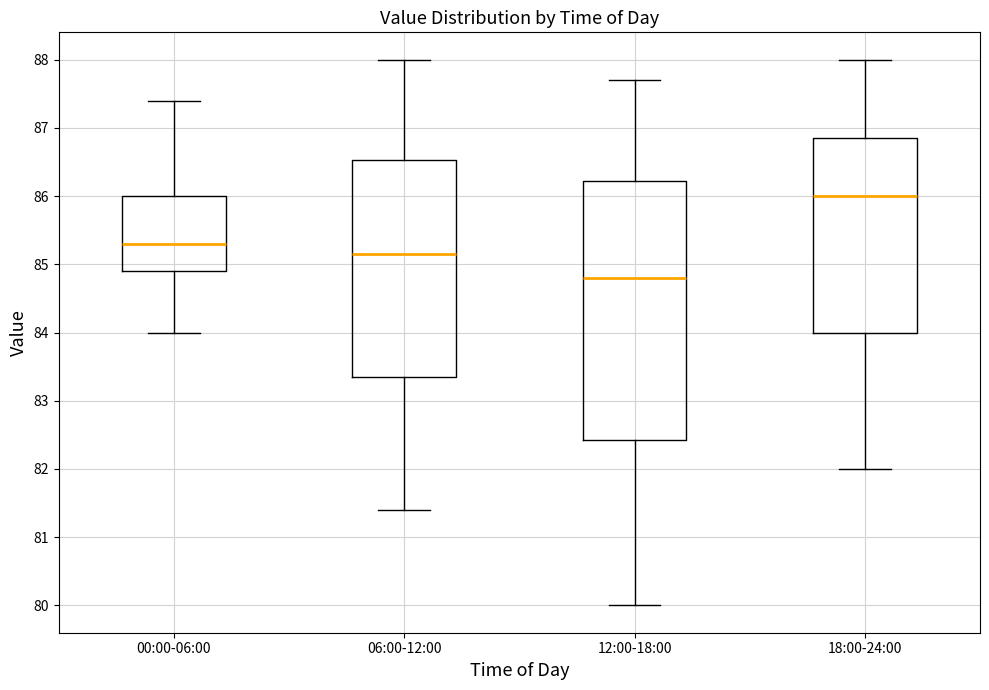

Reading left to right, read every box against the y-axis: the position of its median line, the range the box covers, and the ends of its whiskers. The values are not printed on the chart, so give them approximately, as read against the axis.

00:00-06:00: median 85.3, box 84.9 to 86.0, whiskers 84.0 to 87.4
06:00-12:00: median 85.2, box 83.4 to 86.5, whiskers 81.4 to 88.0
12:00-18:00: median 84.8, box 82.4 to 86.2, whiskers 80.0 to 87.7
18:00-24:00: median 86.0, box 84.0 to 86.9, whiskers 82.0 to 88.0